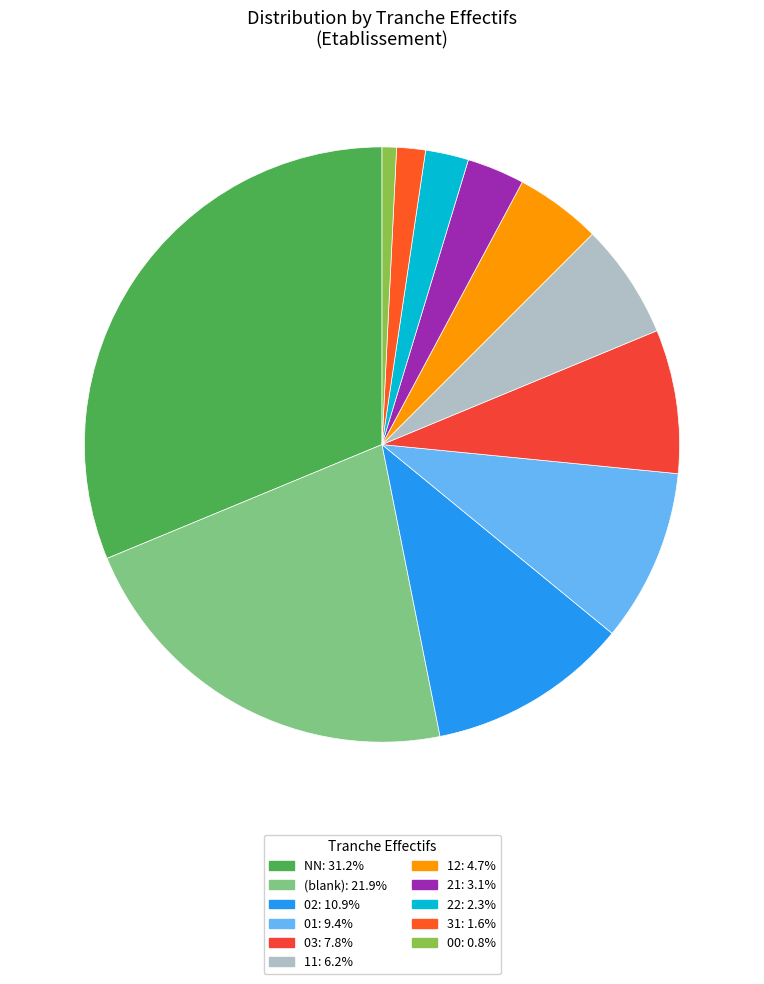

Rank the categories by value from highest to lowest.

NN, , 02, 01, 03, 11, 12, 21, 22, 31, 00